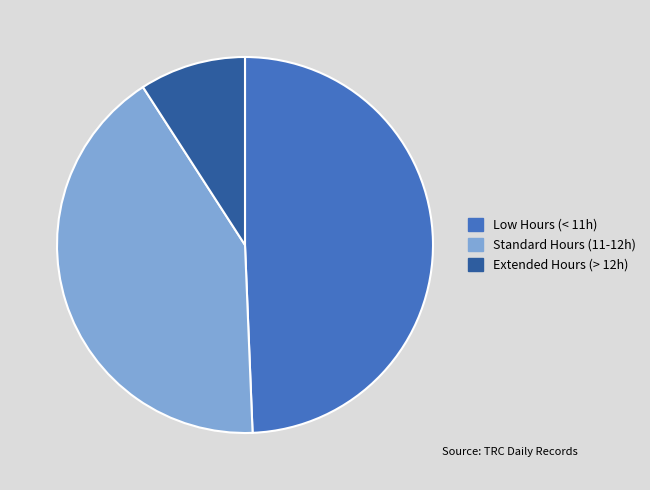

Does any single category account for the majority?

No